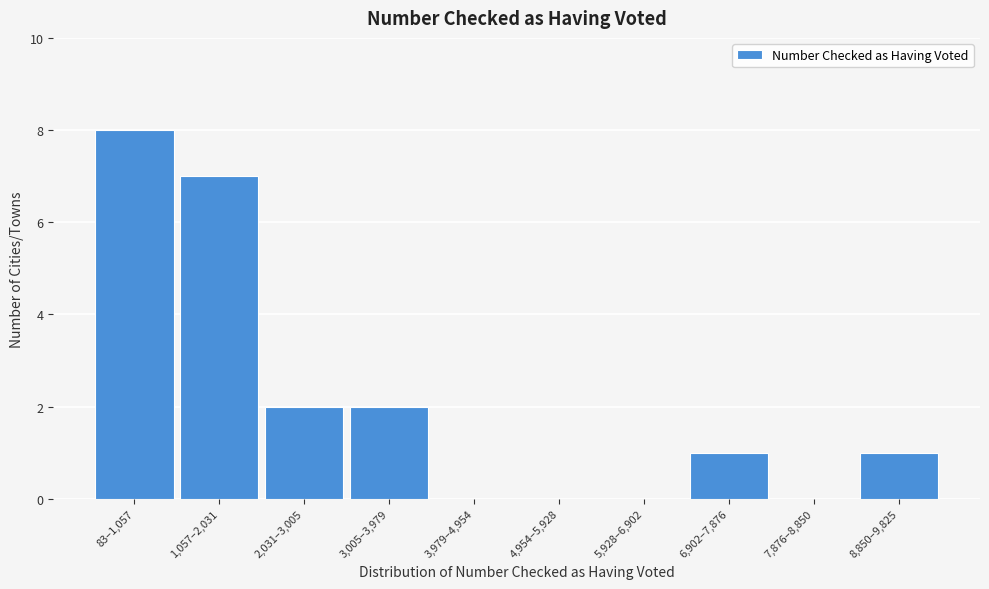

Reading left to right, list all the values displayed in this chart.

83–1,057=8	1,057–2,031=7	2,031–3,005=2	3,005–3,979=2	3,979–4,954=0	4,954–5,928=0	5,928–6,902=0	6,902–7,876=1	7,876–8,850=0	8,850–9,825=1